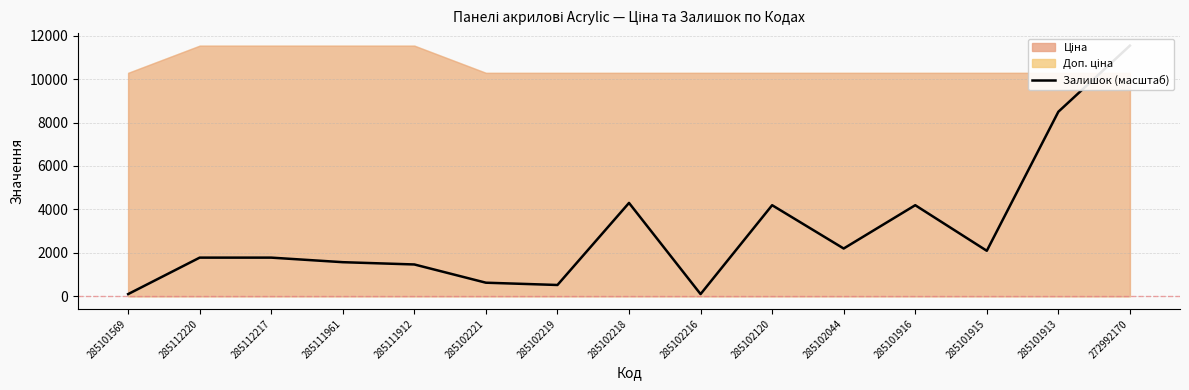

What is the label of the 11th point from the left?

285102044